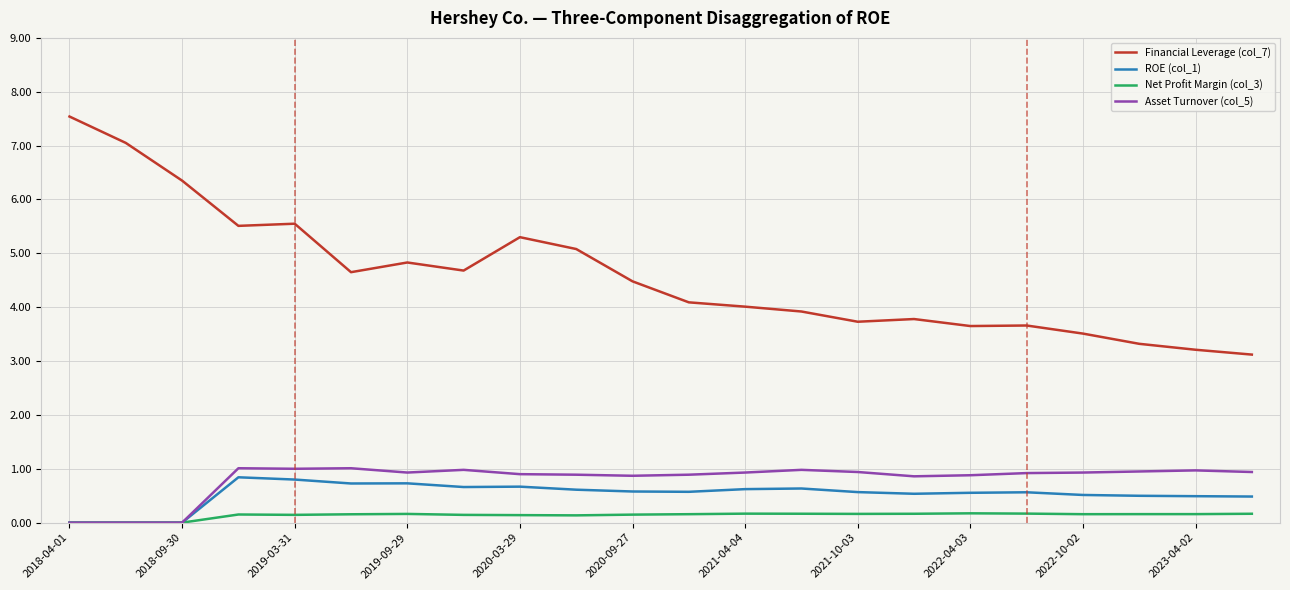

What is the lowest value of the Financial Leverage (col_7) series?

3.1